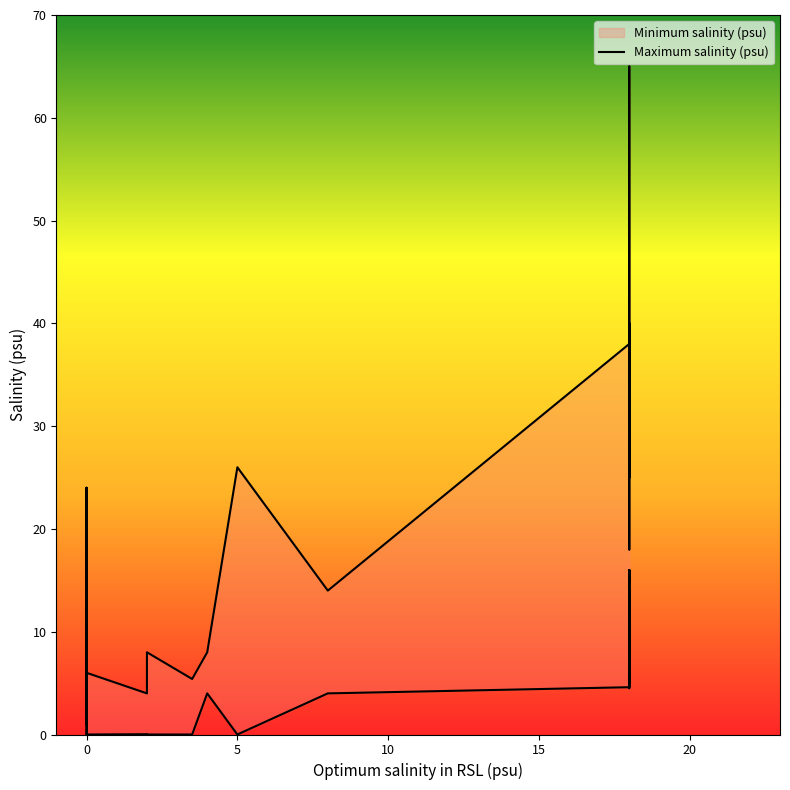

What is the label of the 13th point from the left?

18